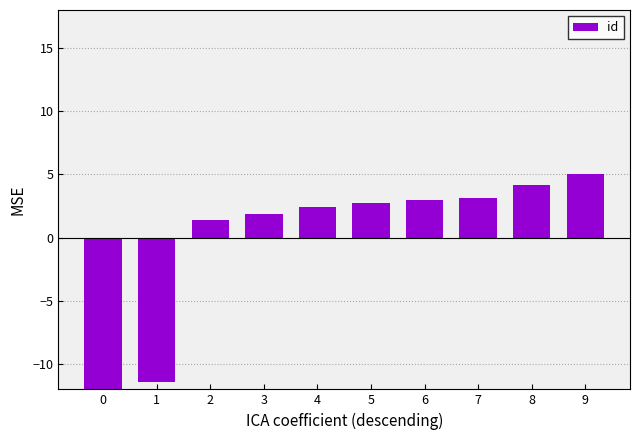

What is the change in value from 1 to 6?

+14.3